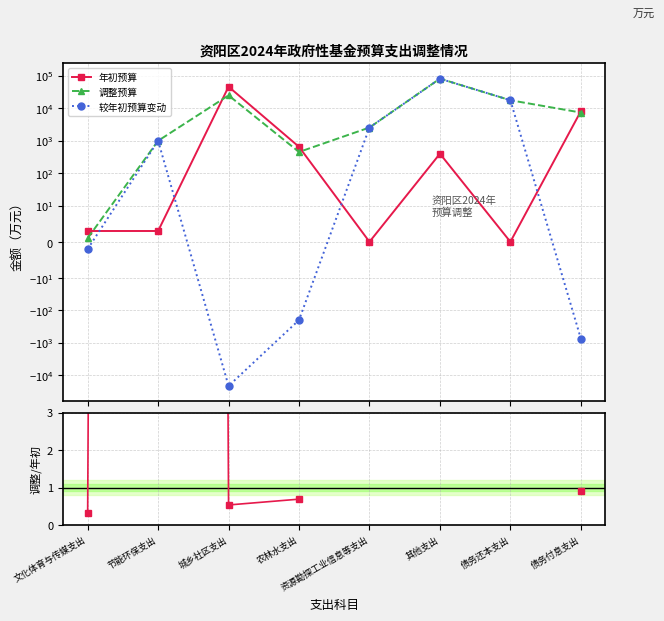

How many values in 调整/年初 are above zero?

6